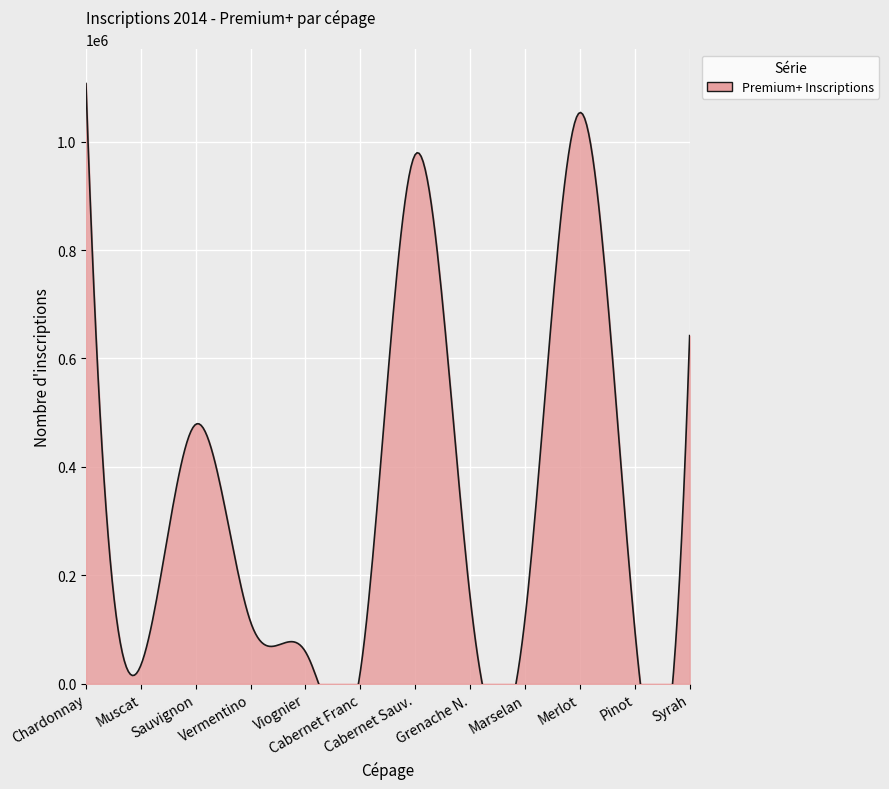

Which label corresponds to the largest value in the chart?

Chardonnay